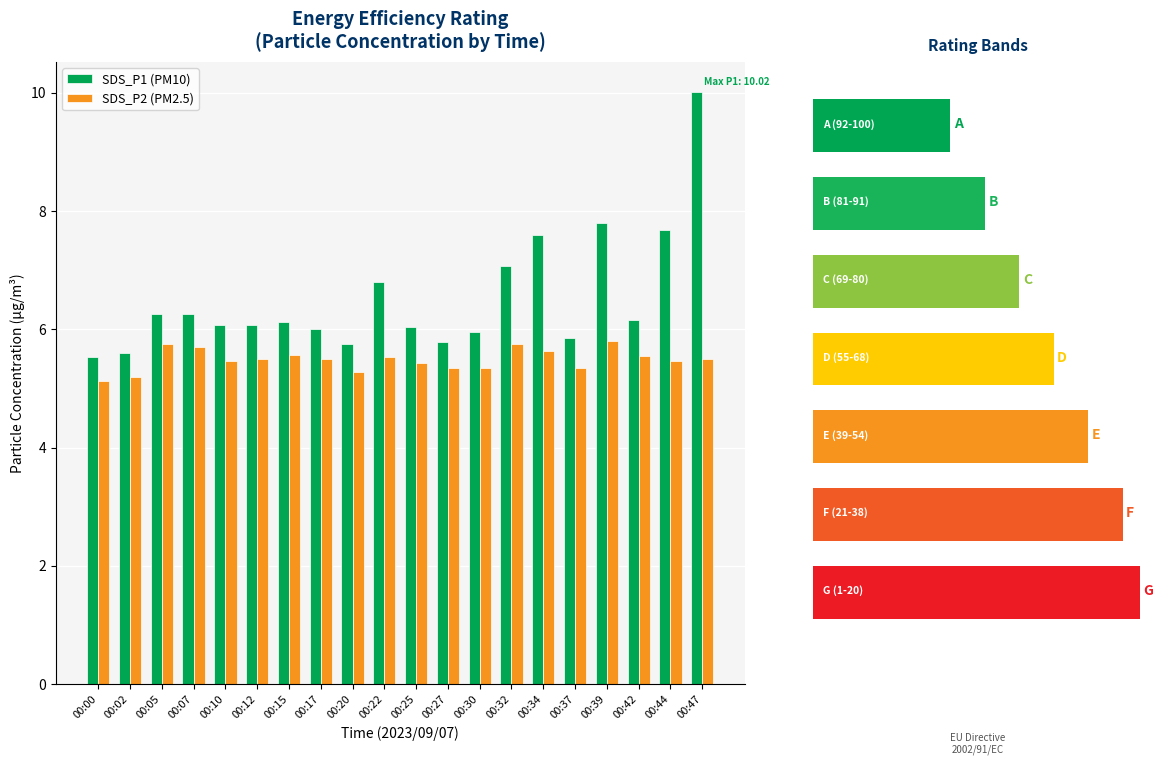

How many bars are there in total?

40